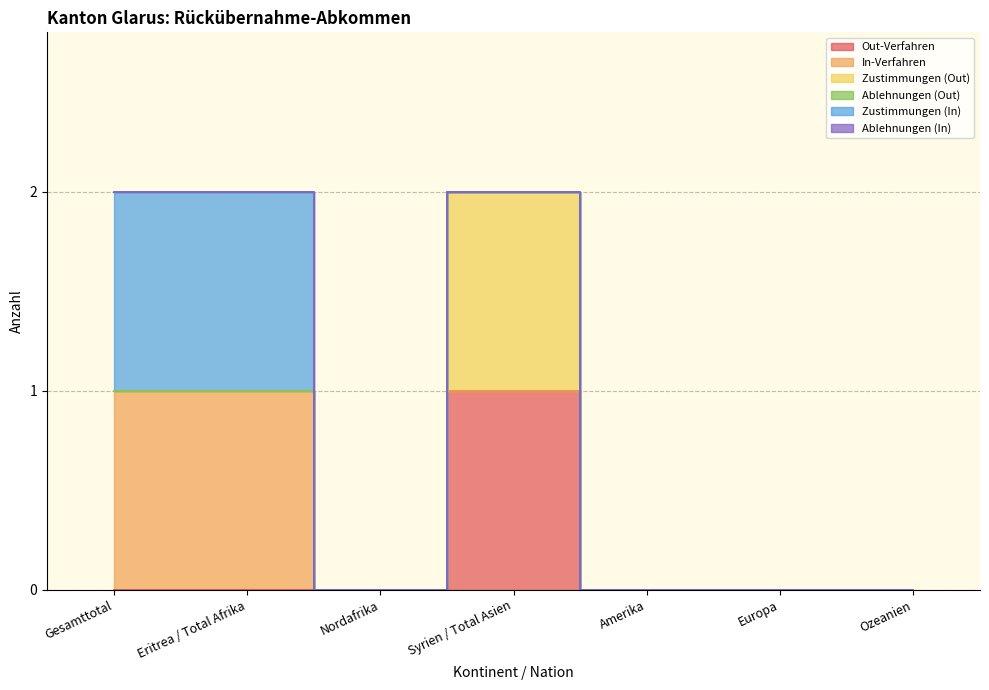

How many In-Verfahren values are between 0 and 1?

7